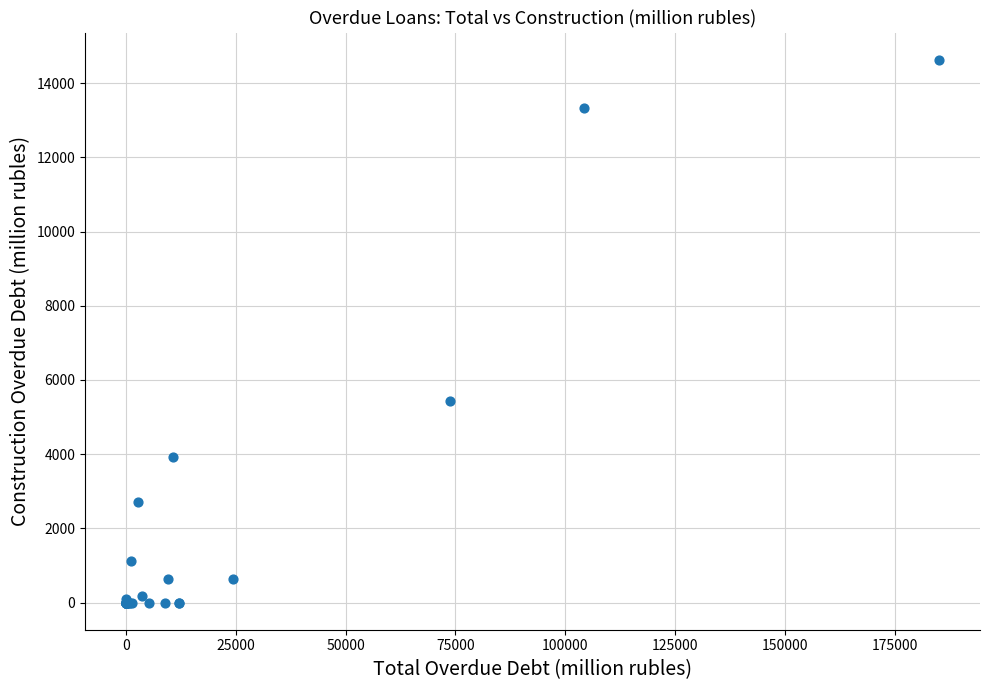

What Y value in the scatter plot is closest to 7315?

5428